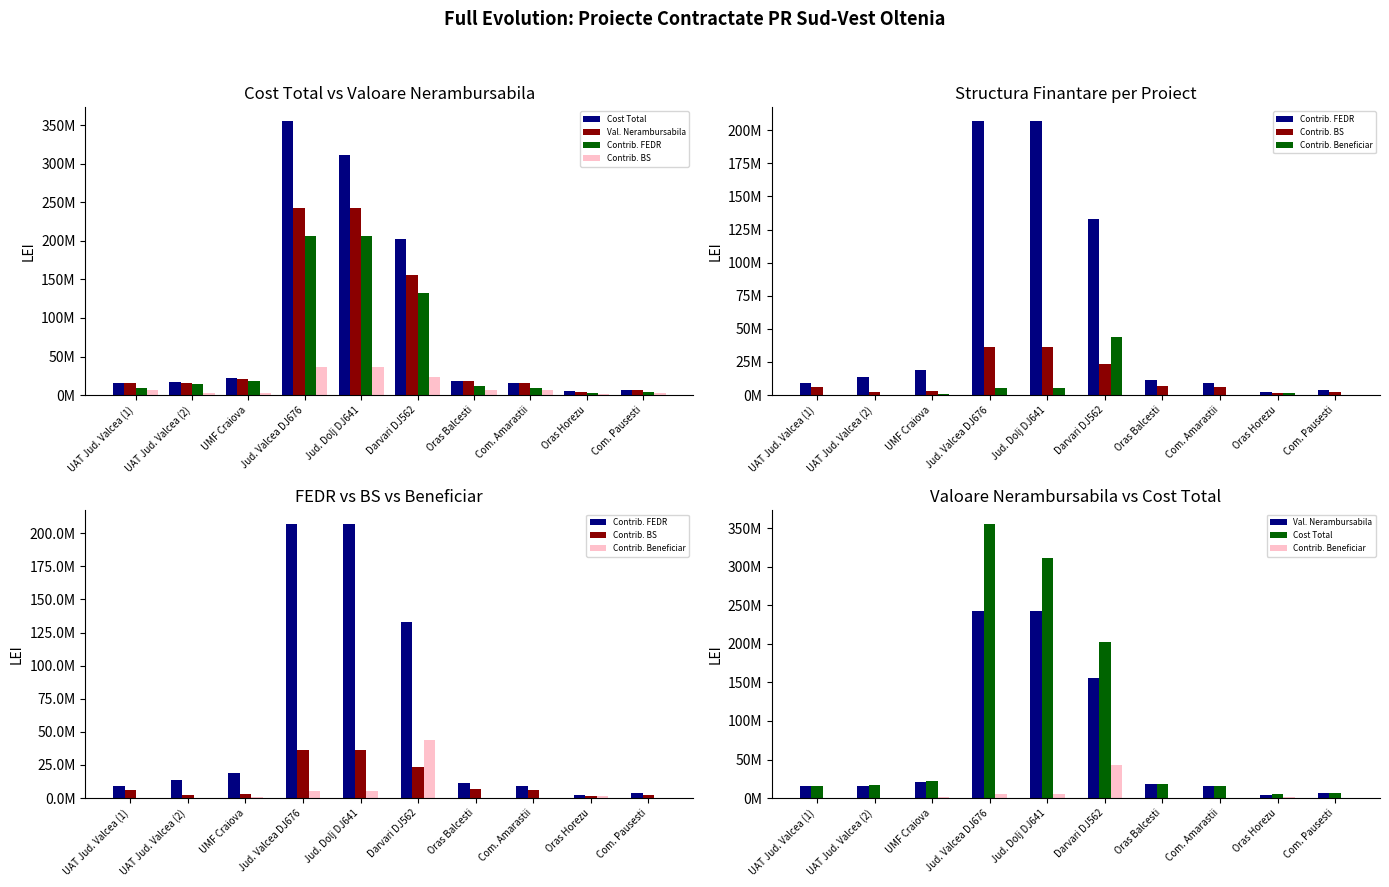

What position from the left is Com. Amarastii?

8